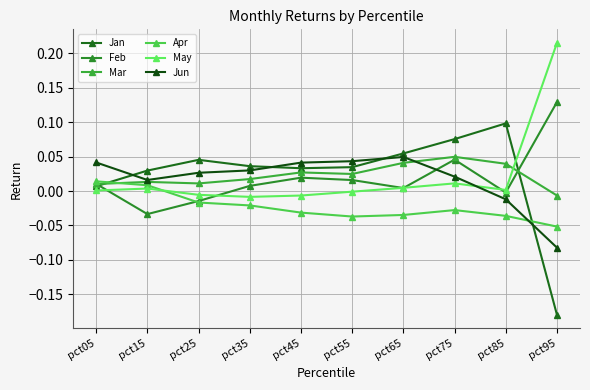

True or false: Jan and Apr cross at least once.

True